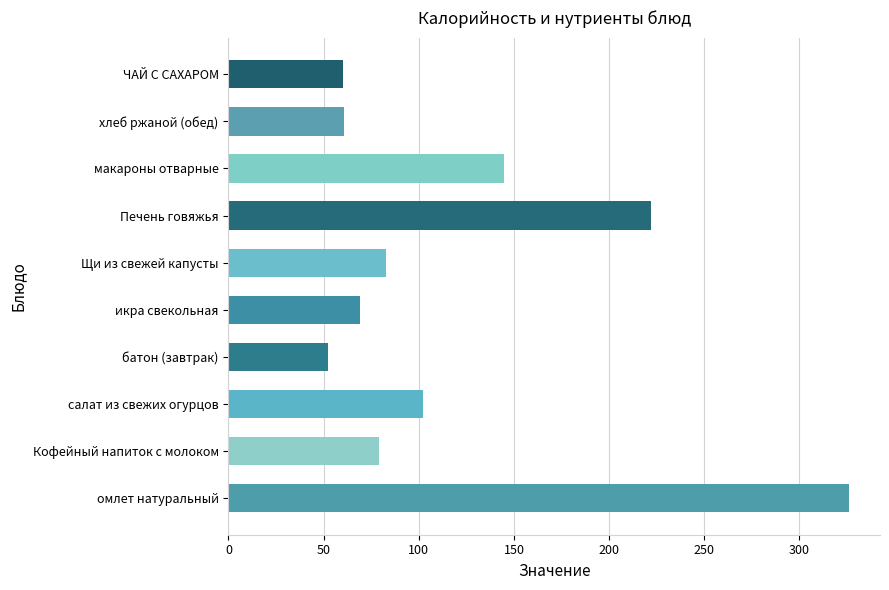

What is the label of the 7th bar from the right?

батон (завтрак)